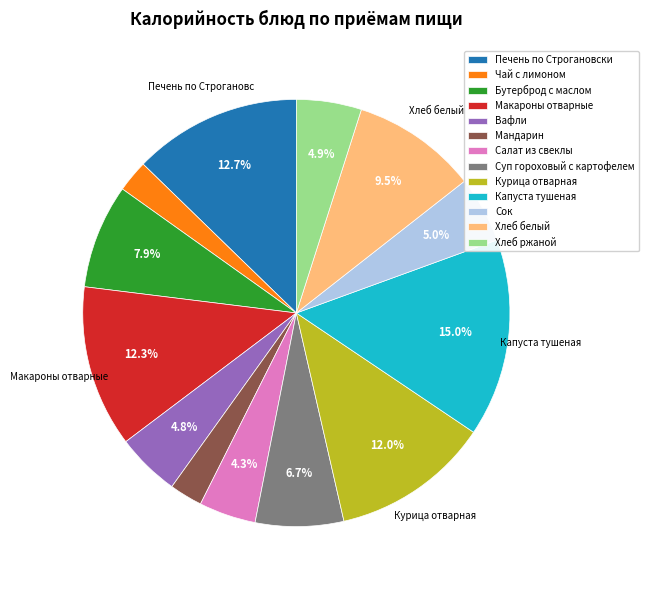

How many segments does this pie chart have?

13